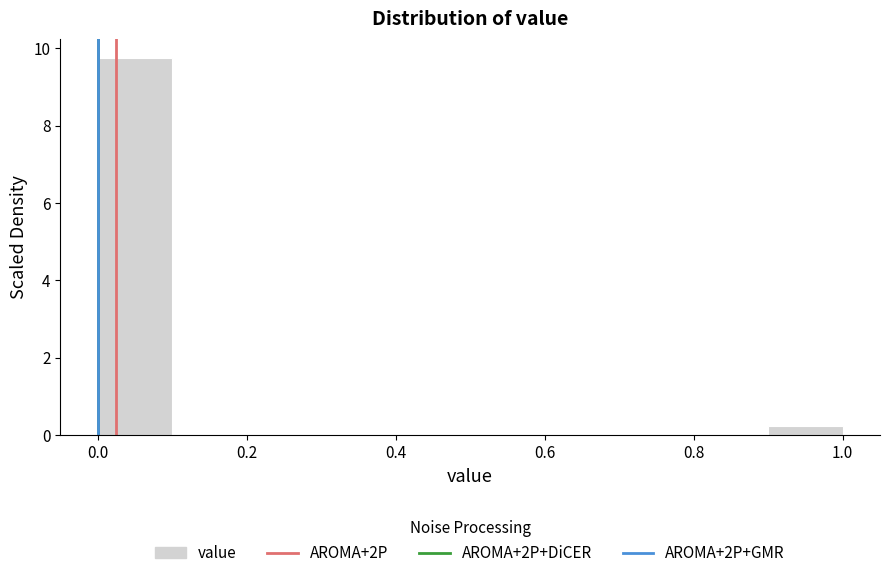

Reading left to right, list every bar in this chart as the range it spans on the x-axis followed by its height. The values are not printed on the chart, so give them approximately, as read against the axis.

0.0 to 0.1: 9.8
0.1 to 0.2: 0
0.2 to 0.3: 0
0.3 to 0.4: 0
0.4 to 0.5: 0
0.5 to 0.6: 0
0.6 to 0.7: 0
0.7 to 0.8: 0
0.8 to 0.9: 0
0.9 to 1.0: 0.2